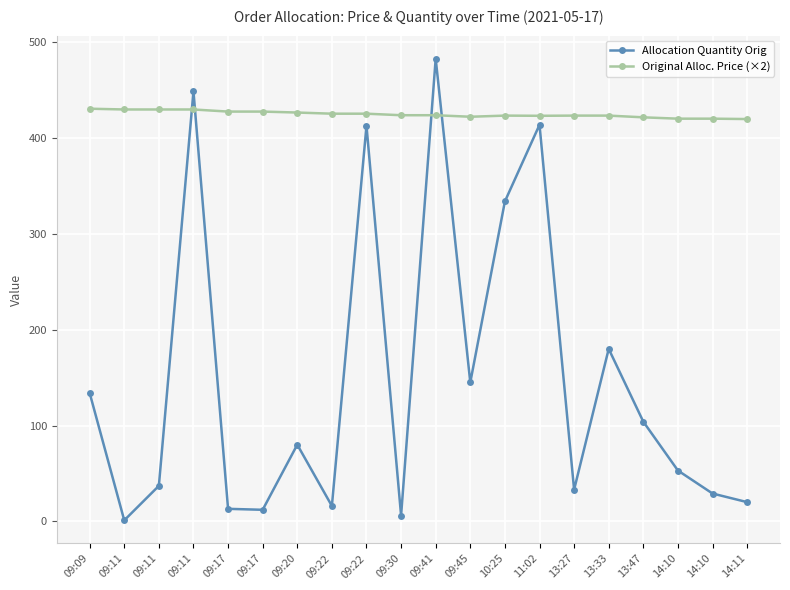

What are all the series names shown in the legend?

Allocation Quantity Orig, Original Alloc. Price (×2)